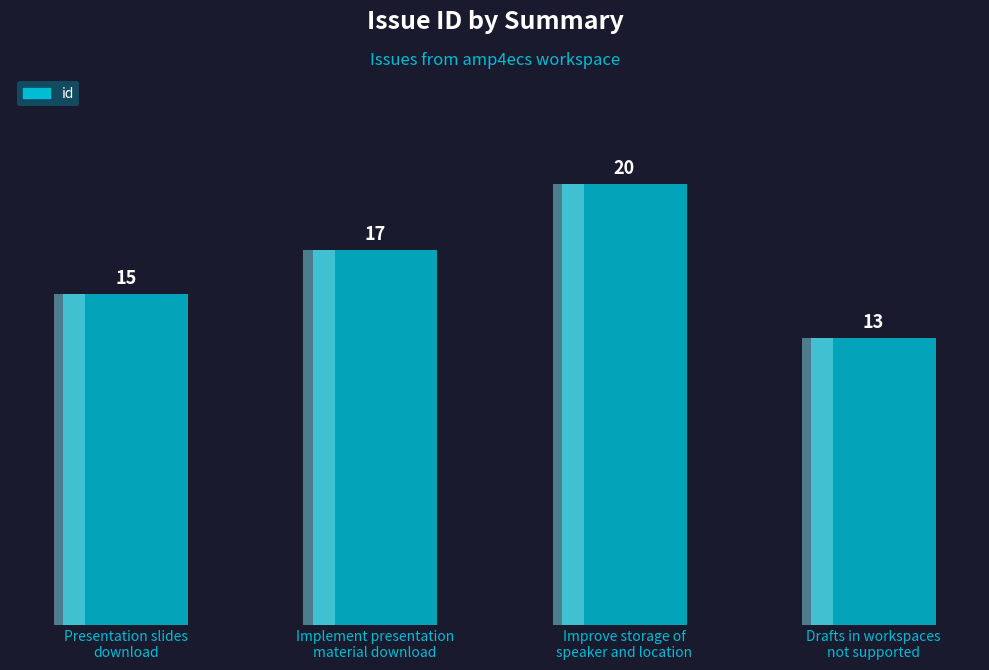

List the labels in order of value, largest first.

Improve storage of
speaker and location, Implement presentation
material download, Presentation slides
download, Drafts in workspaces
not supported